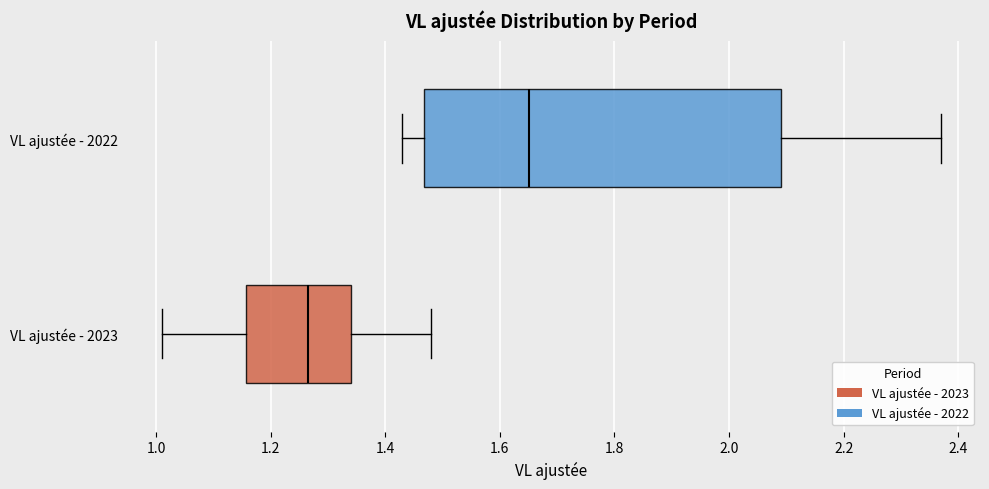

Reading bottom to top, transcribe this box plot: for each box, give where its median line is, the range the box spans, and where its two whiskers end, as read against the x-axis. The values are not printed on the chart, so give them approximately, as read against the axis.

VL ajustée - 2023: median 1.26, box 1.16 to 1.34, whiskers 1.02 to 1.48
VL ajustée - 2022: median 1.66, box 1.46 to 2.10, whiskers 1.44 to 2.38